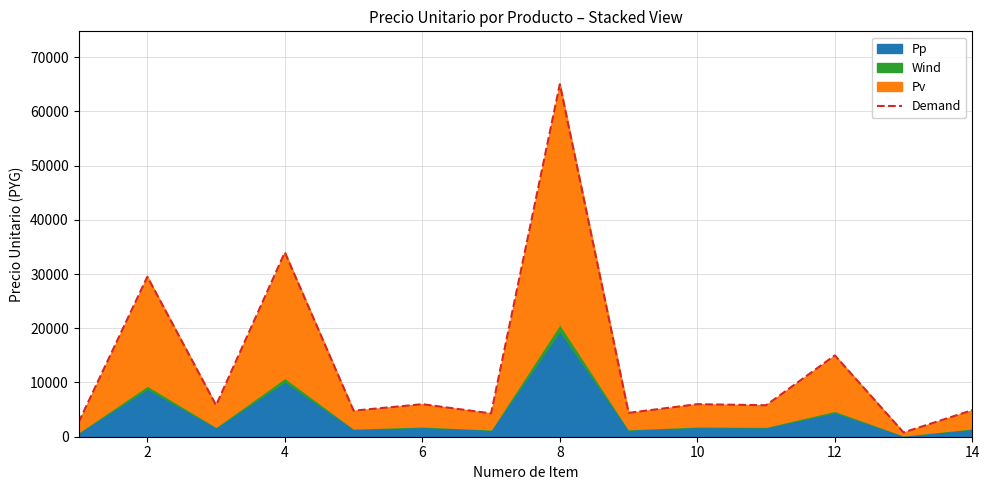

What is the minimum value shown in the chart?

790